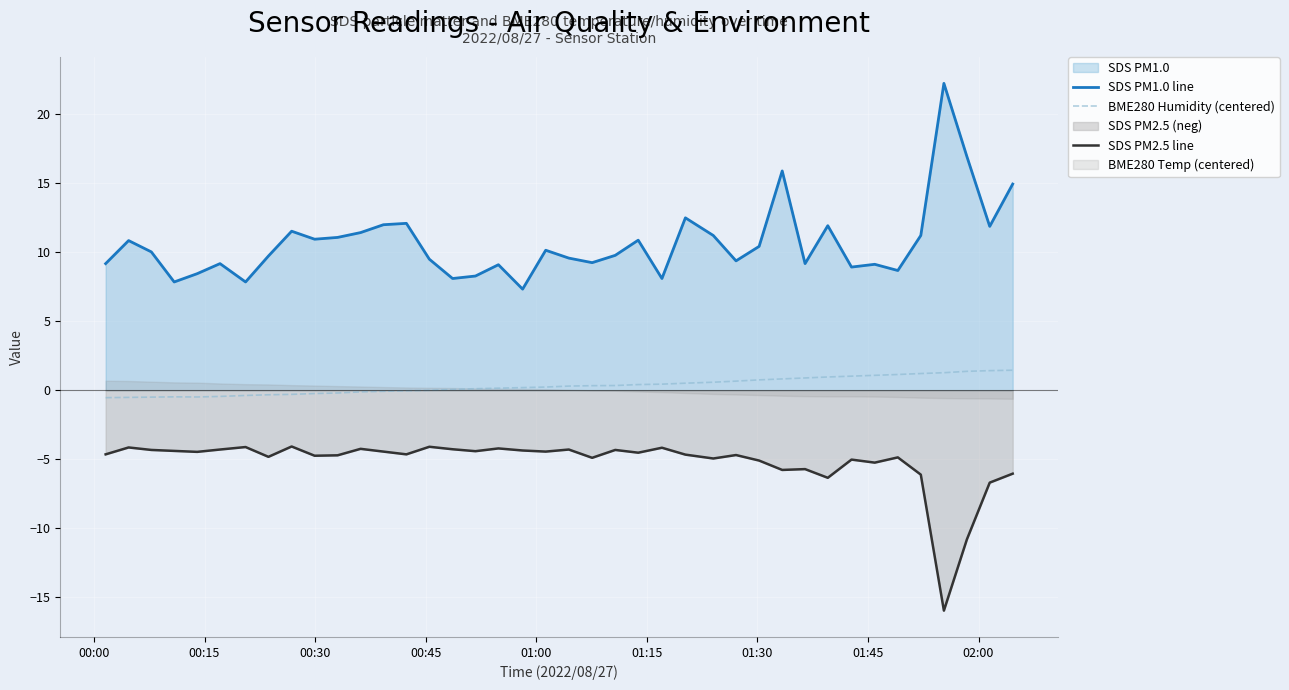

True or false: BME280 Humidity (centered) and SDS PM1.0 line cross at least once.

False